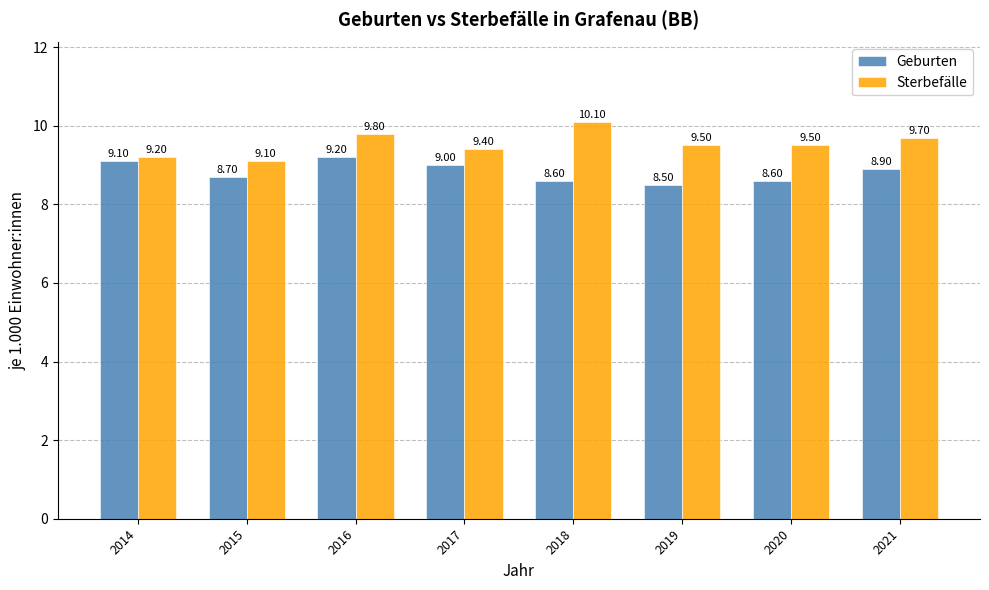

What is the total value across all series at 2016?

19.0